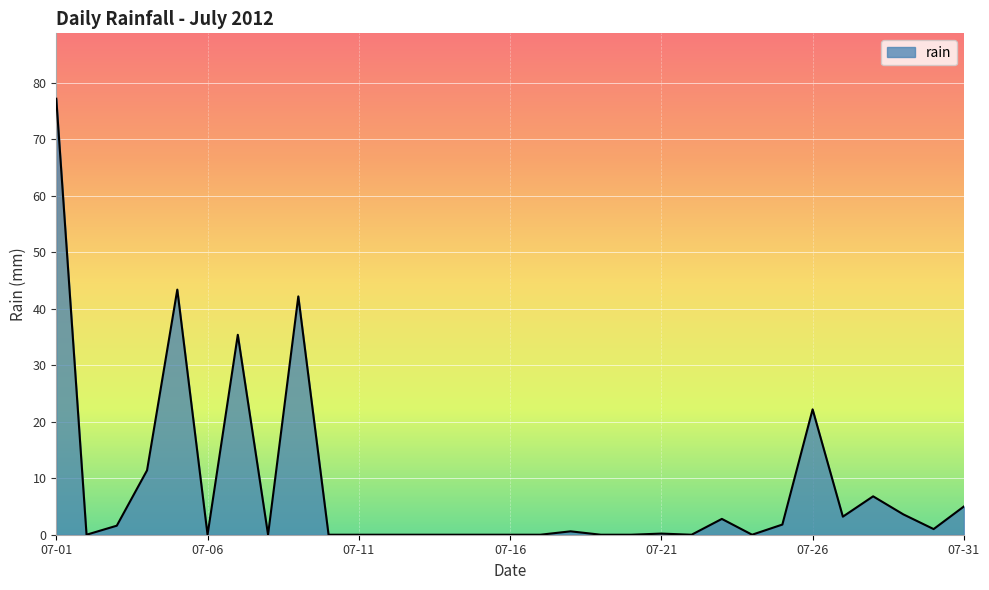

Does the chart have visible grid lines?

Yes